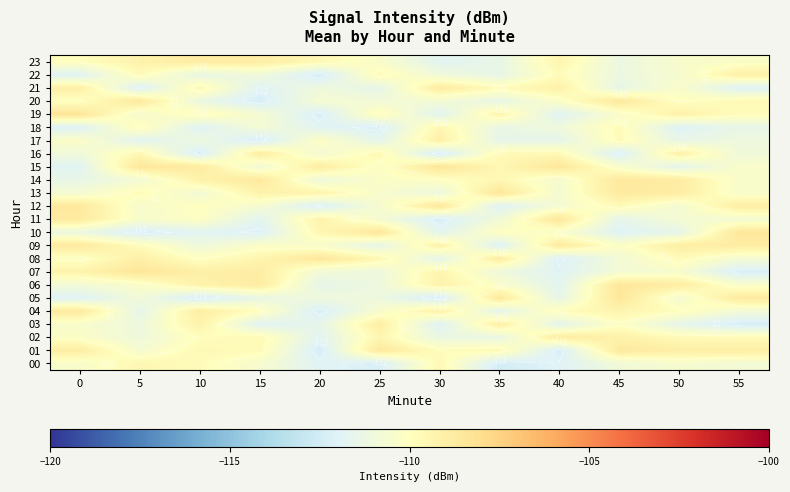

What is the lowest value of the row_22 series?

-112.4